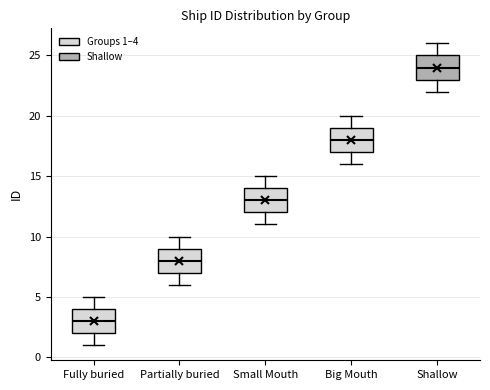

Reading left to right, read every box against the y-axis: the position of its median line, the range the box covers, and the ends of its whiskers. The values are not printed on the chart, so give them approximately, as read against the axis.

Fully buried: median 3, box 2 to 4, whiskers 1 to 5
Partially buried: median 8, box 7 to 9, whiskers 6 to 10
Small Mouth: median 13, box 12 to 14, whiskers 11 to 15
Big Mouth: median 18, box 17 to 19, whiskers 16 to 20
Shallow: median 24, box 23 to 25, whiskers 22 to 26